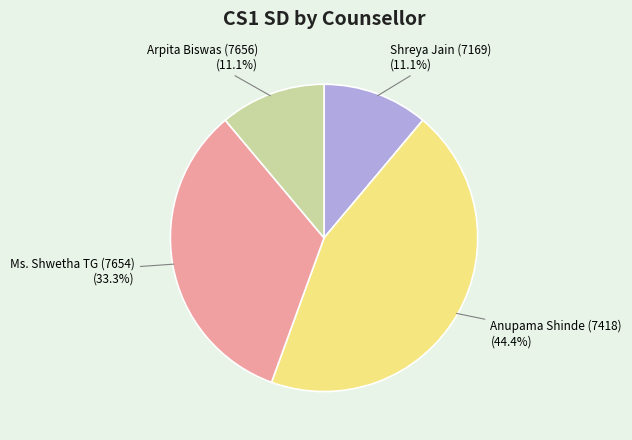

Is there any slice that represents more than half of the pie?

No